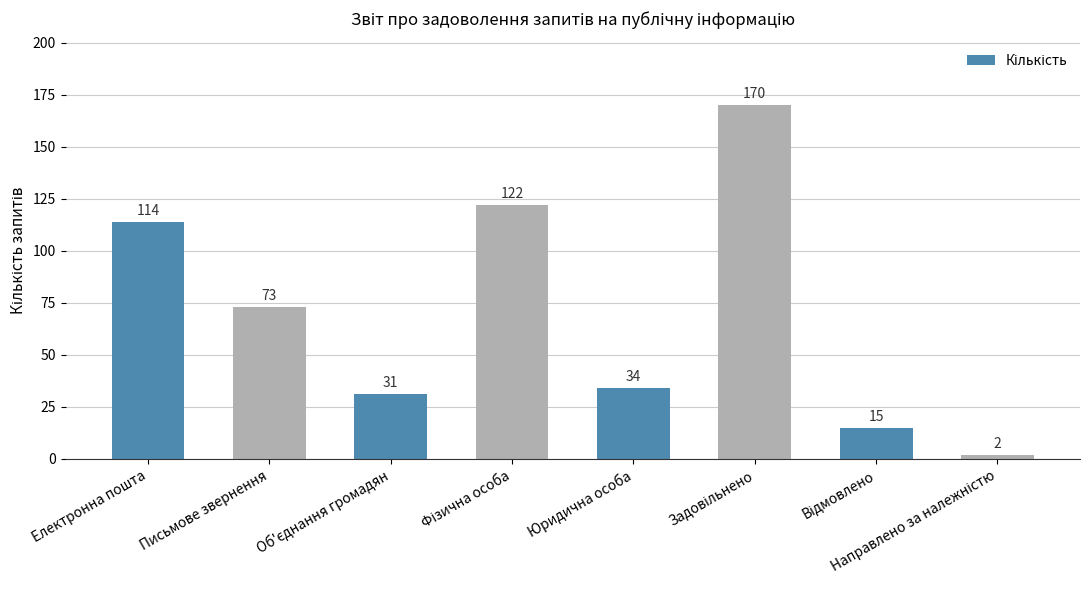

Is it true that the value at Письмове звернення is 73?

True